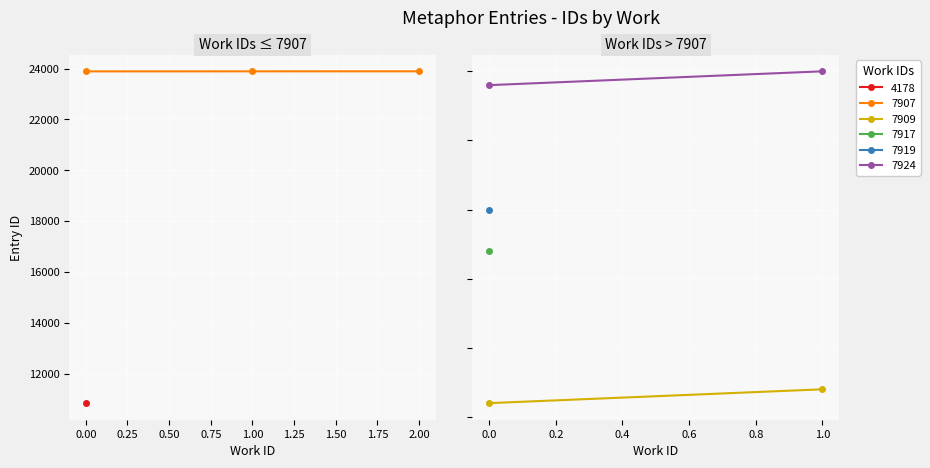

Does the chart display data point markers on the line(s)?

Yes